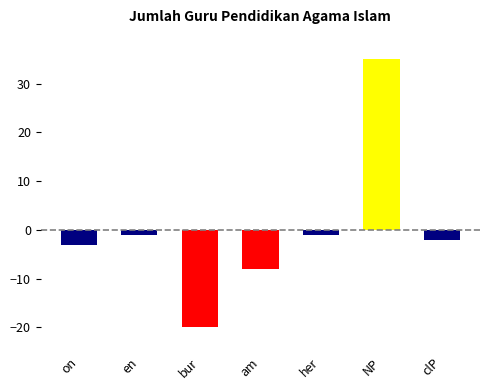

At which category does the chart reach its peak across all series?

NP